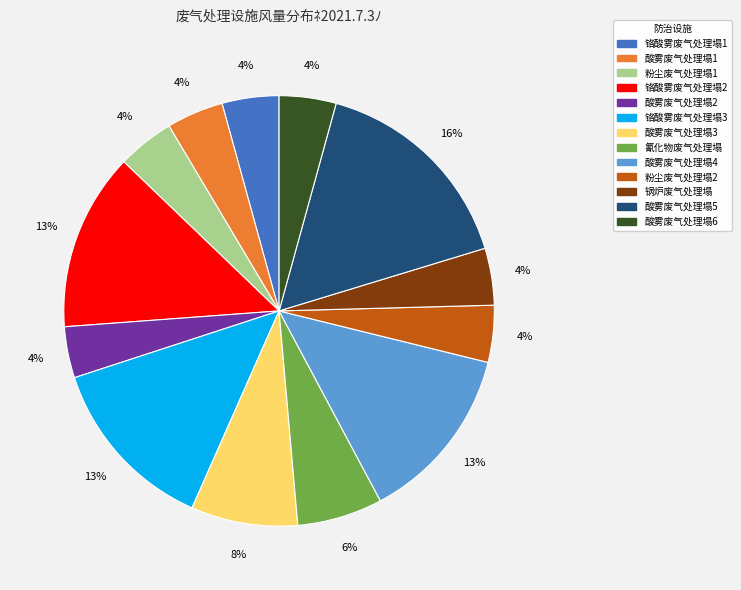

Count the number of slices in the pie.

13